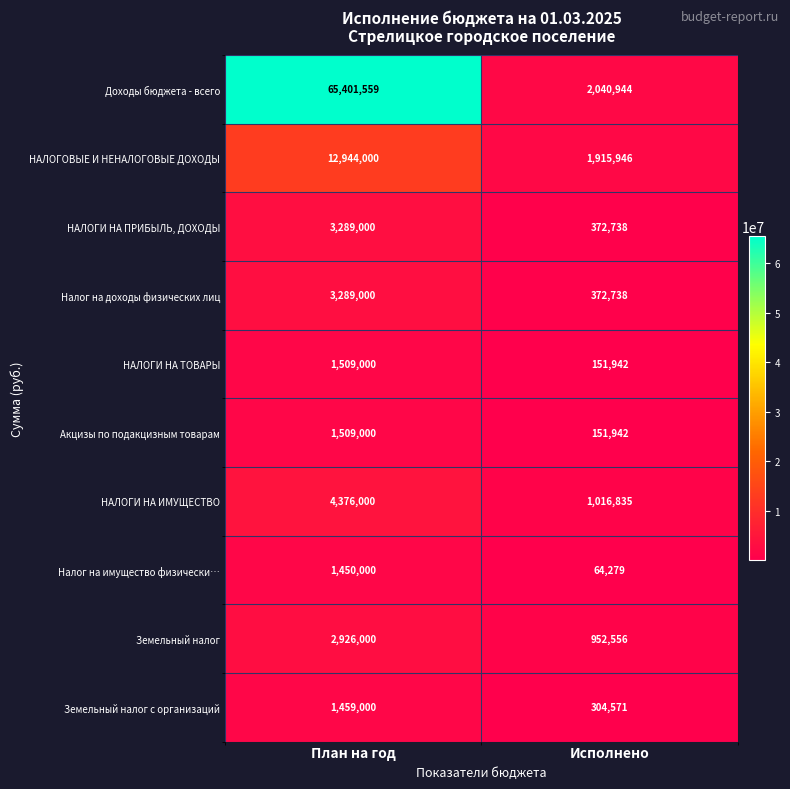

How many categories are shown in the chart?

2